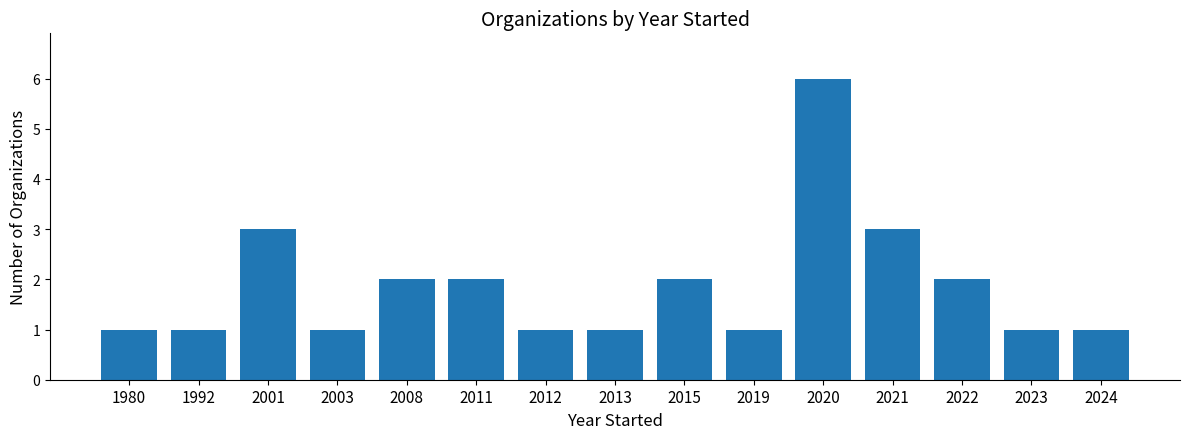

What is the greatest value displayed?

6